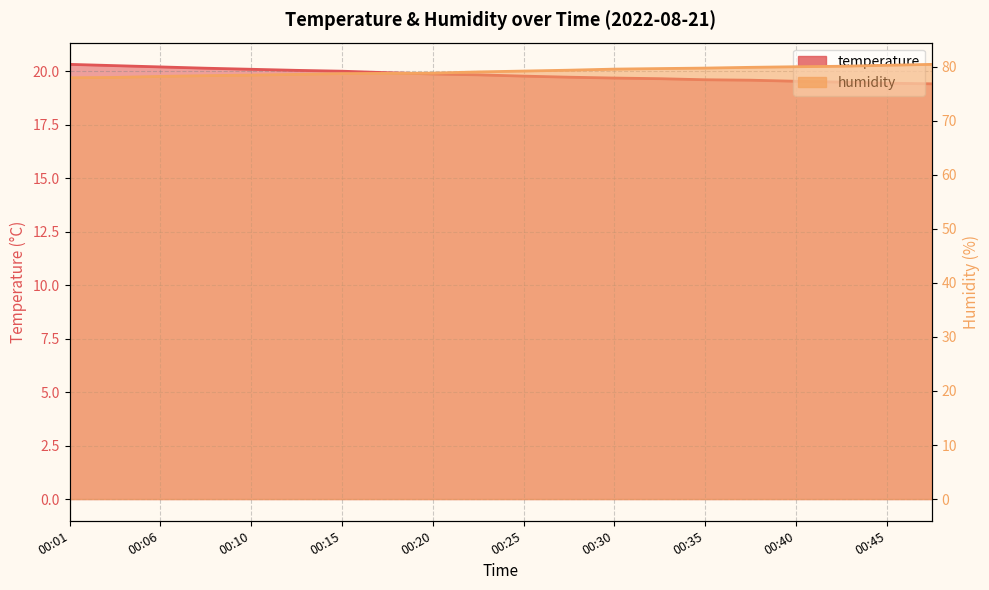

Which category has the highest value across all series?

00:48